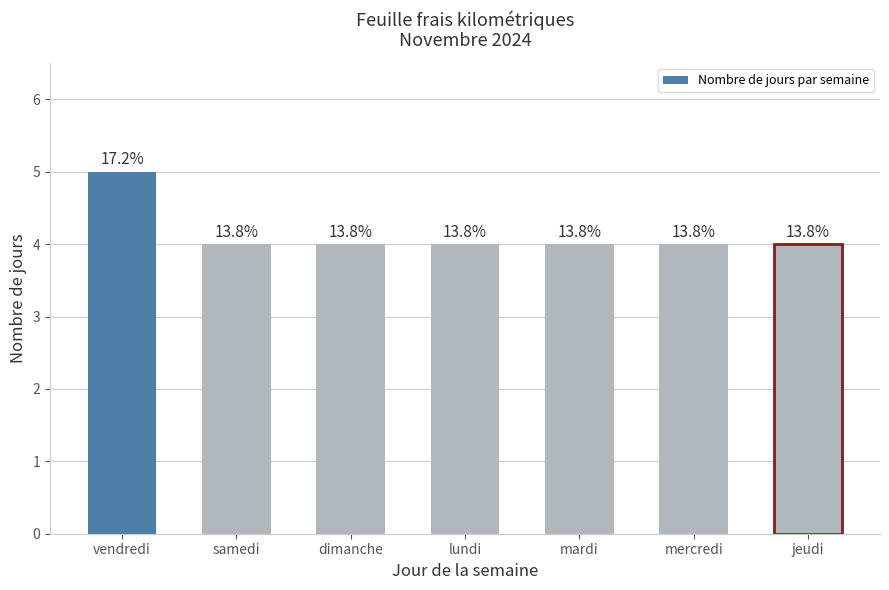

Which has a higher value, lundi or mercredi?

lundi